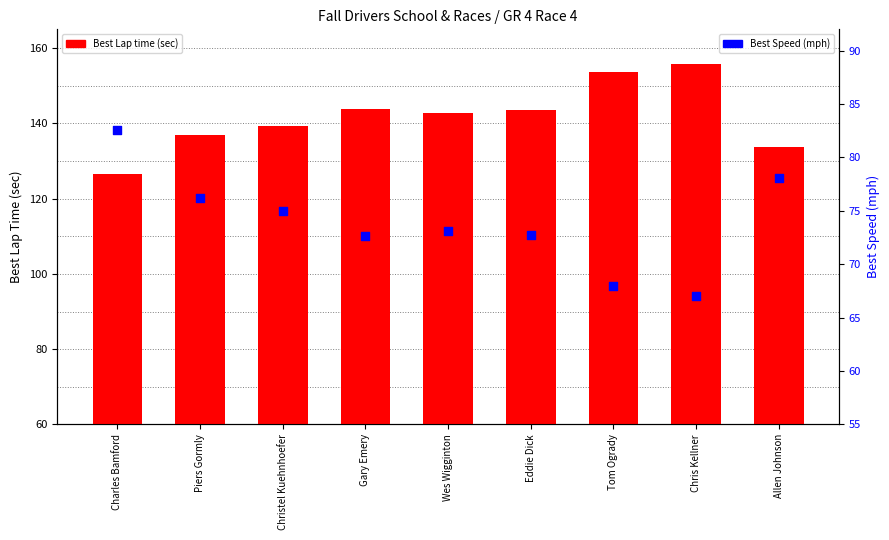

Which series reaches the minimum Y coordinate?

Best Speed (mph)